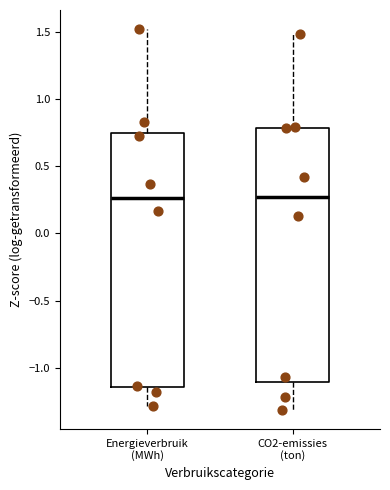

Reading left to right, read every box against the y-axis: the position of its median line, the range the box covers, and the ends of its whiskers. The values are not printed on the chart, so give them approximately, as read against the axis.

Energieverbruik (MWh): median 0.25, box -1.15 to 0.75, whiskers -1.30 to 1.50
CO2-emissies (ton): median 0.25, box -1.10 to 0.80, whiskers -1.30 to 1.50